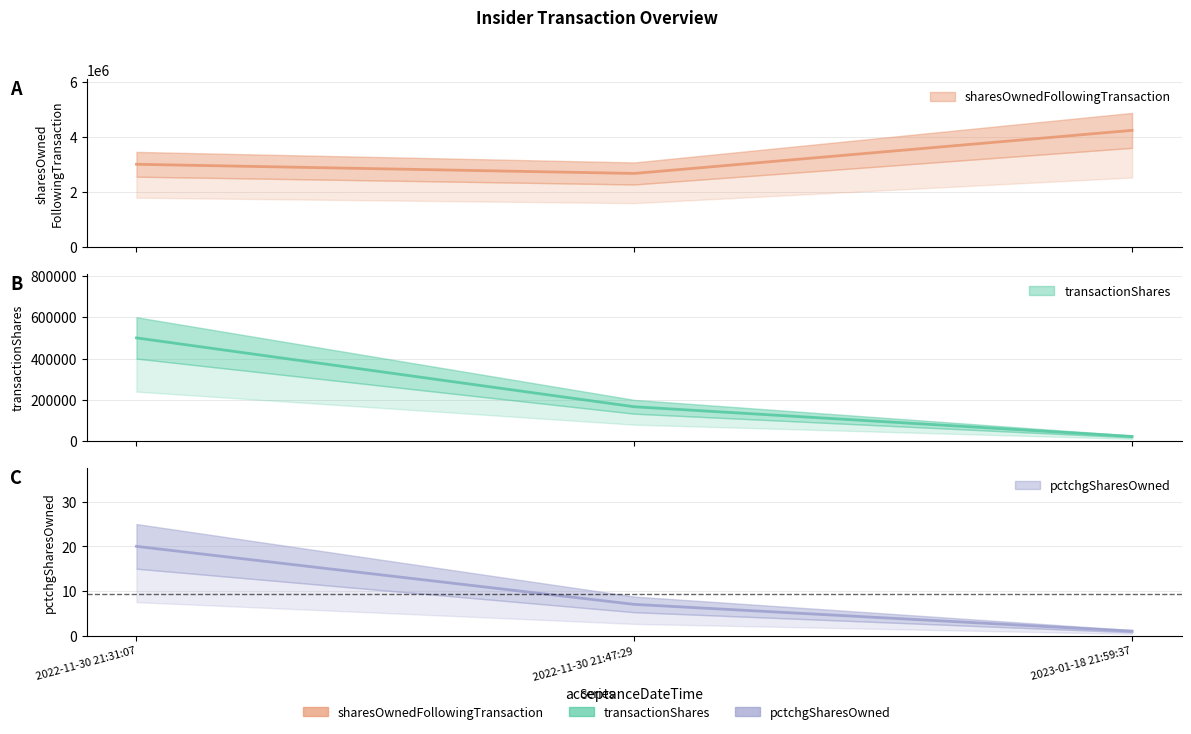

Reading right to left, transcribe all the data shown in this chart.

transactionShares: 23000	166667	500000
sharesOwnedFollowingTransaction: 4233500	2666667	3000000
pctchgSharesOwned: 1	7	20